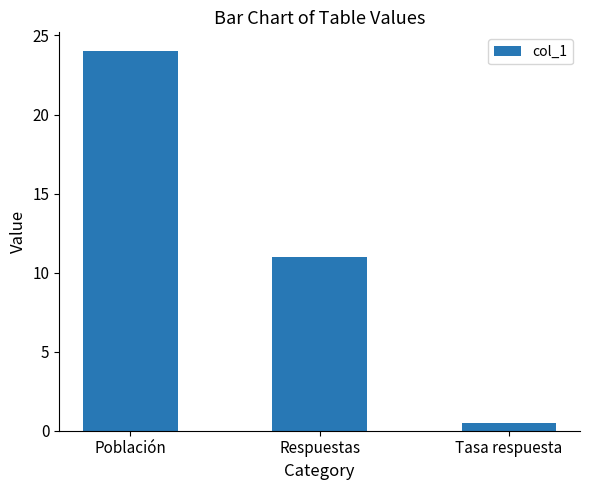

What is the difference between the maximum and minimum values?

23.5